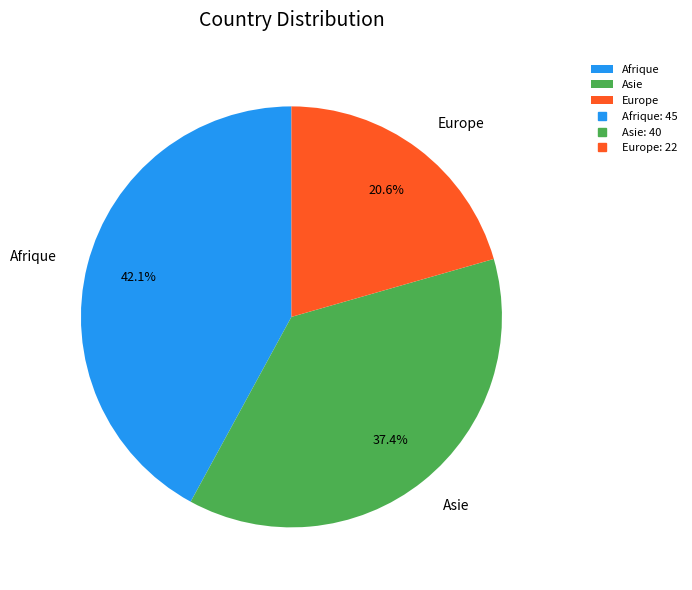

Is it true that Europe is 21% of the pie?

True